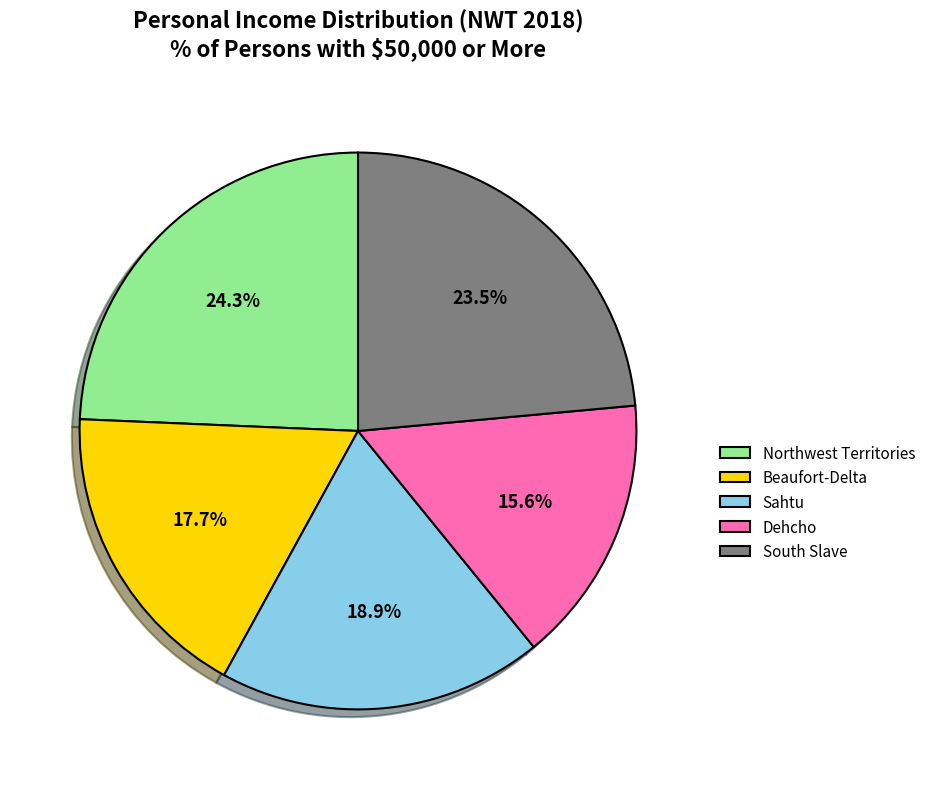

Does South Slave account for over 50% of the chart?

No